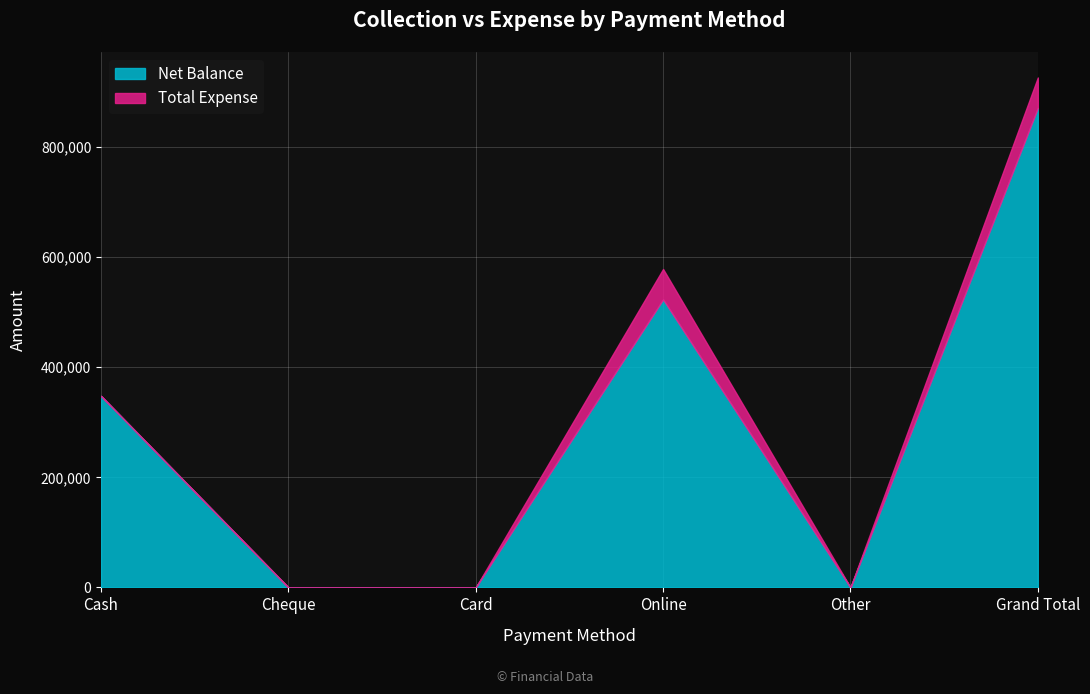

Which series has the largest total across all categories?

Net Balance